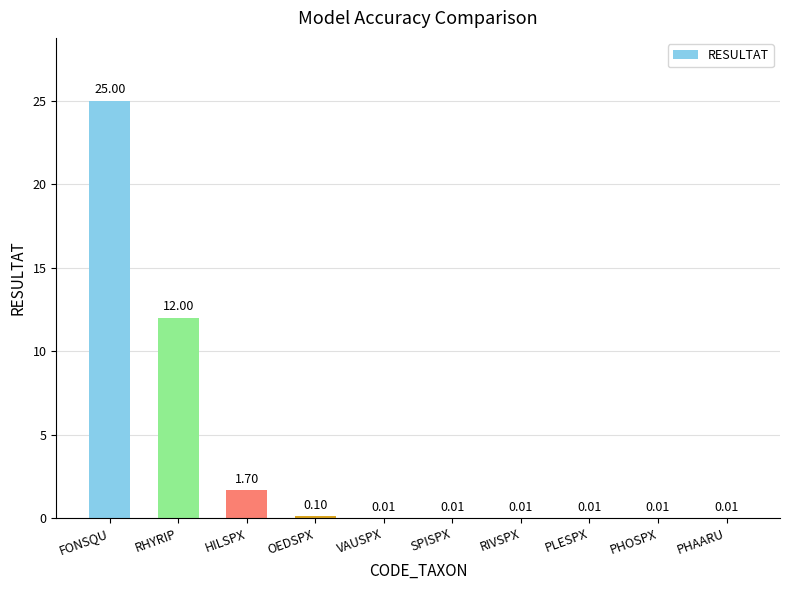

Which category has the highest value across all series?

FONSQU